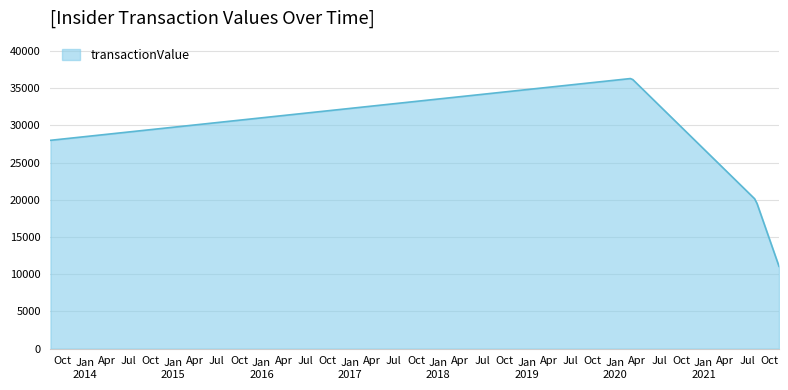

What is the greatest value displayed?

36297.7